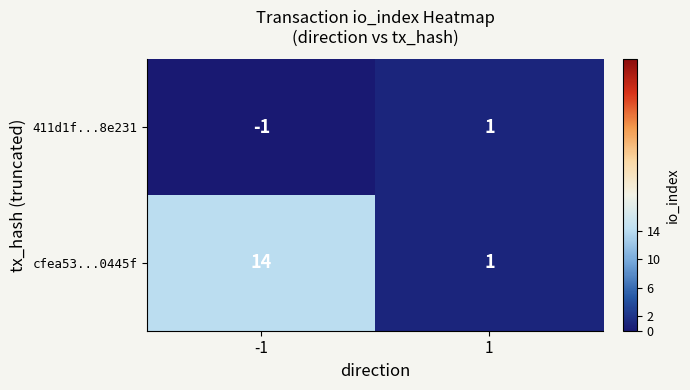

True or false: cfea53...0445f has a value of 1 at 1.

True